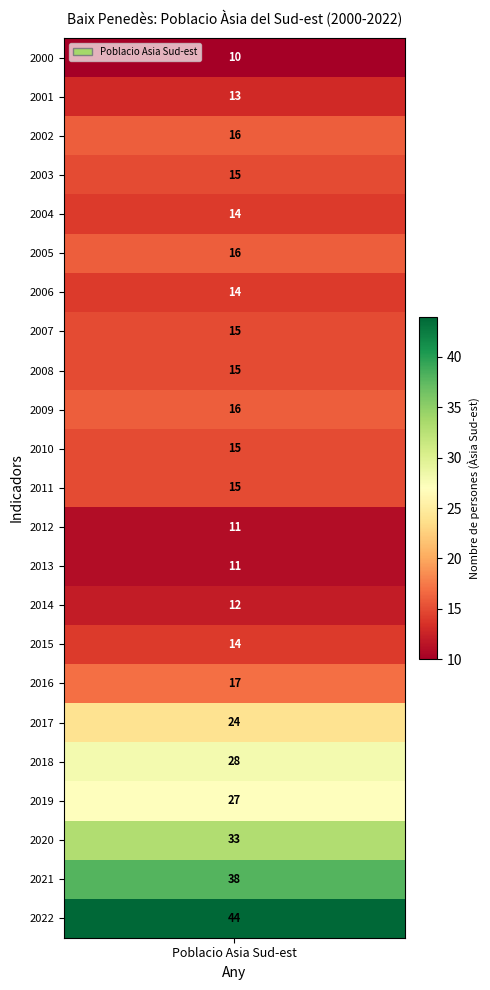

What is the sum of all 2005 values?

16